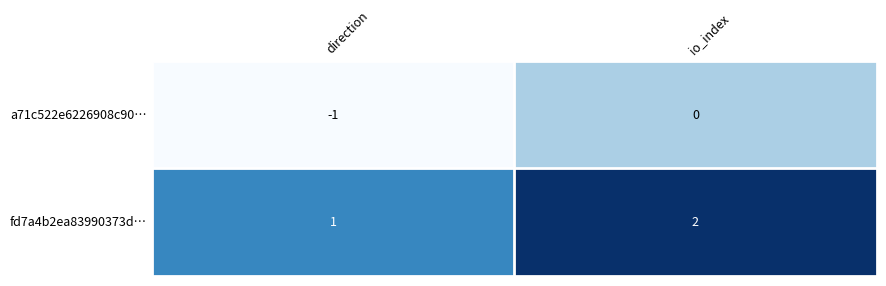

Is it true that fd7a4b2ea83990373d… equals 3 at io_index?

False